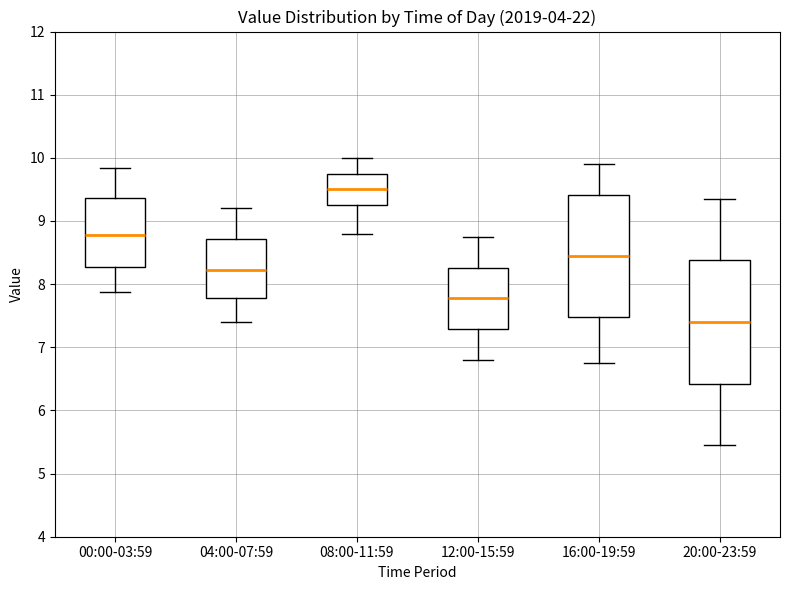

Where does the lower whisker of the box for 16:00-19:59 end on the y-axis? The values are not printed on the chart, so give them approximately, as read against the axis.

6.8